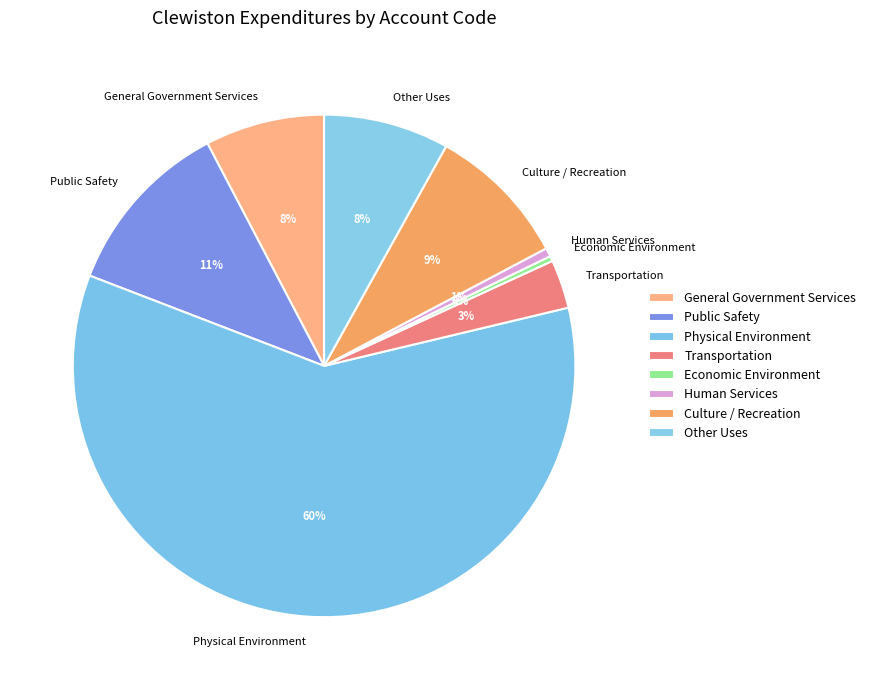

What is the largest slice in the pie chart?

Physical Environment